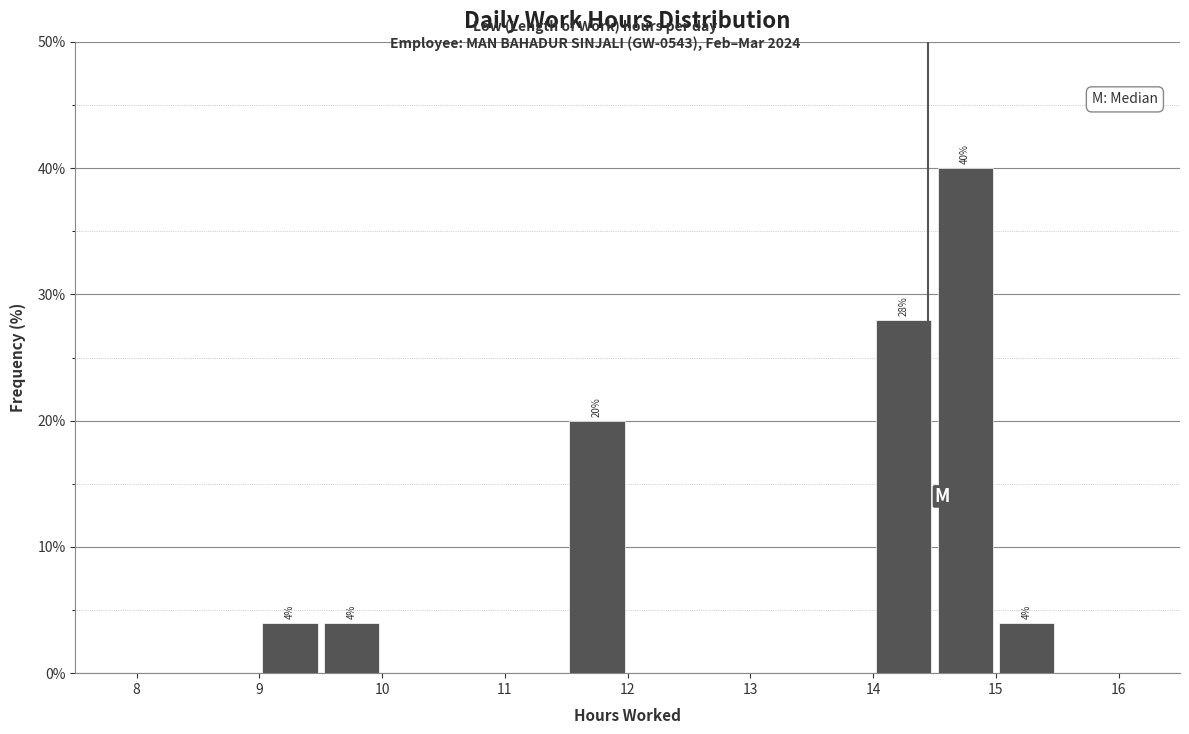

Over which range of the x-axis is the bar tallest?

14.5 to 15.0